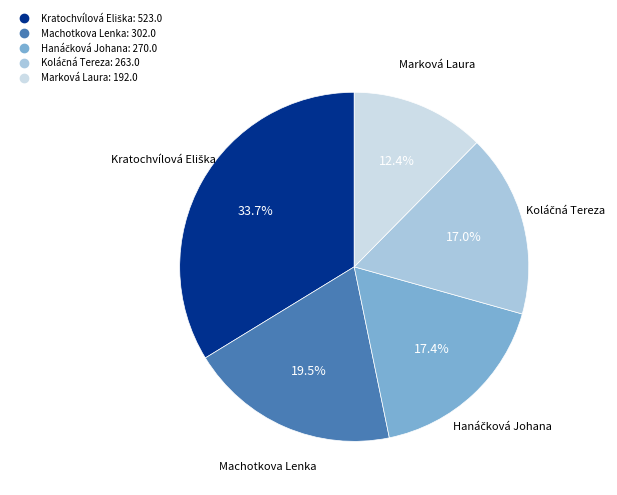

Is there a majority slice in this chart?

No